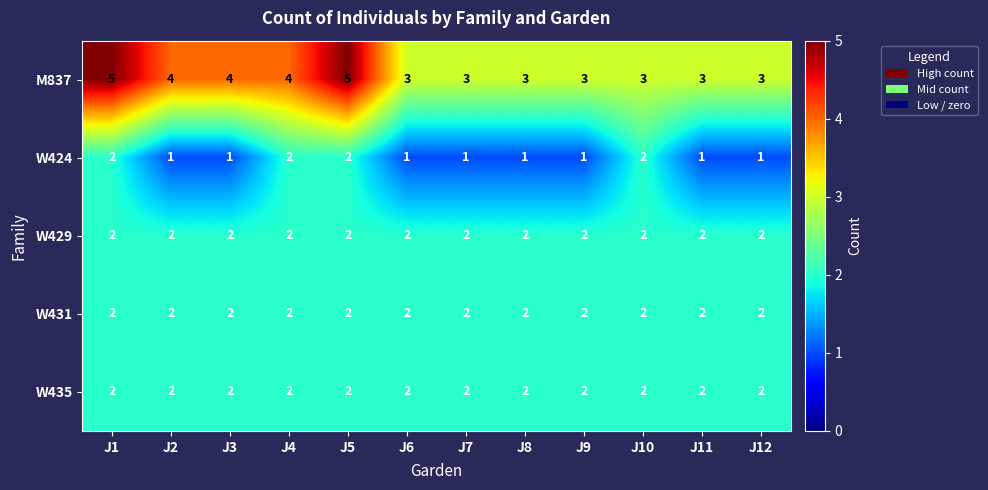

Is the value of M837 at J1 greater than the value of W424 at J3?

Yes